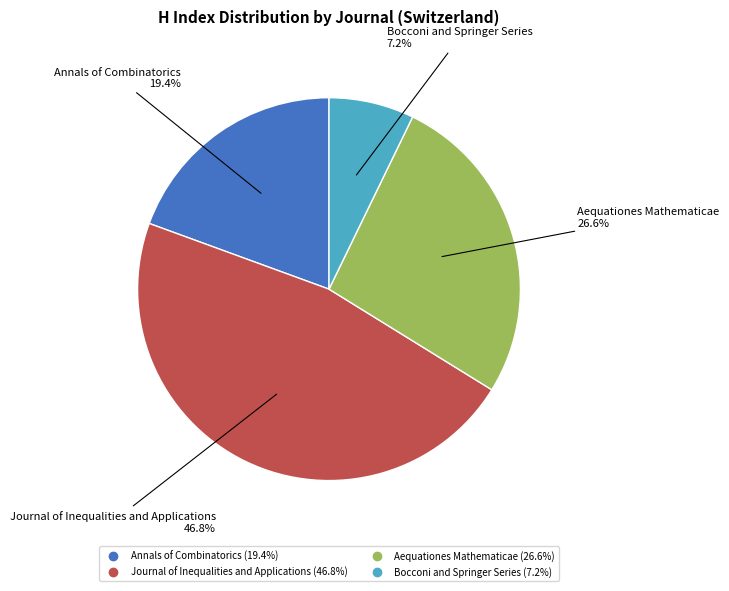

Which category has the smallest portion of the pie?

Bocconi and Springer Series